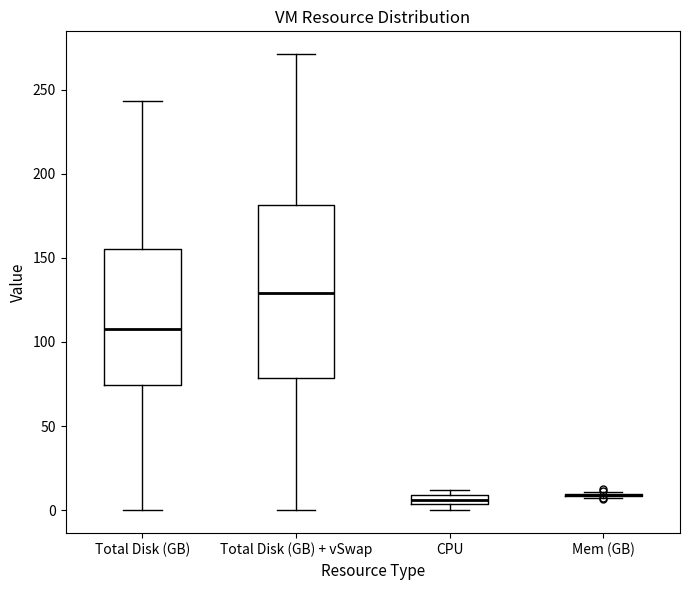

Where does the median line of the box for Total Disk (GB) + vSwap sit on the y-axis? The values are not printed on the chart, so give them approximately, as read against the axis.

130